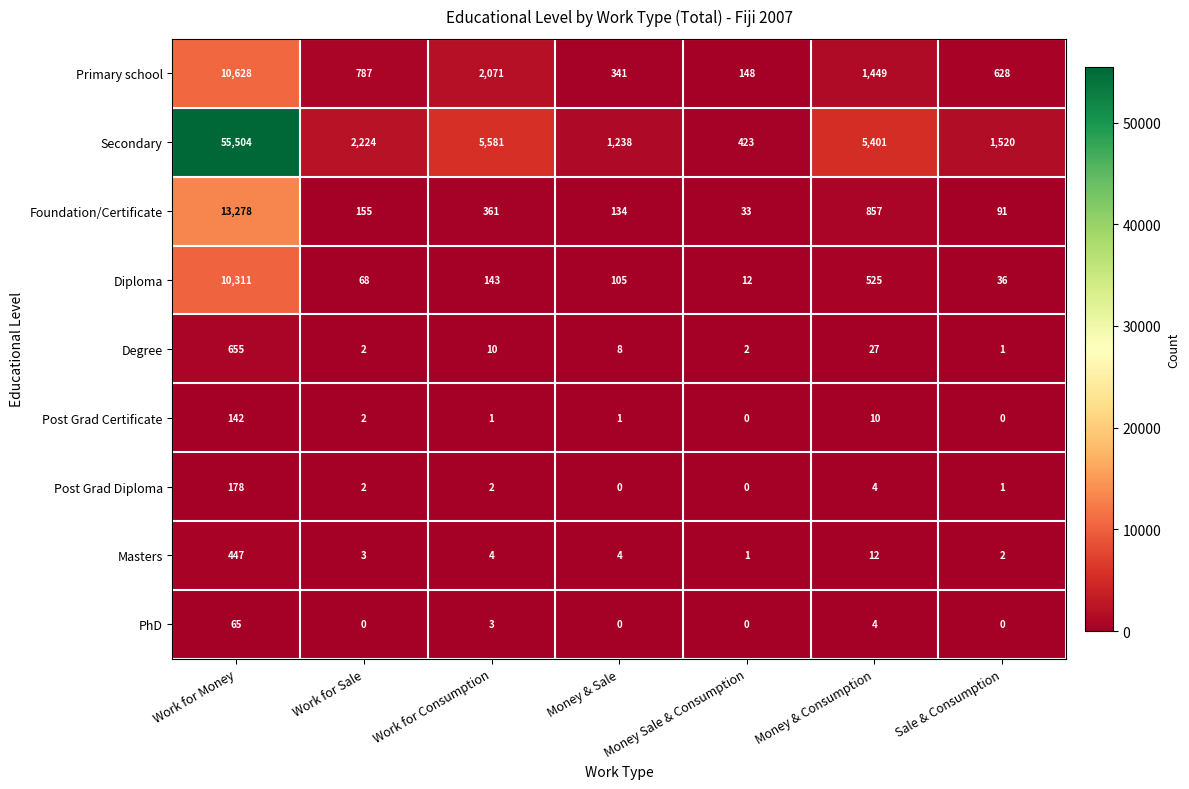

Which series has the widest spread of values?

Secondary